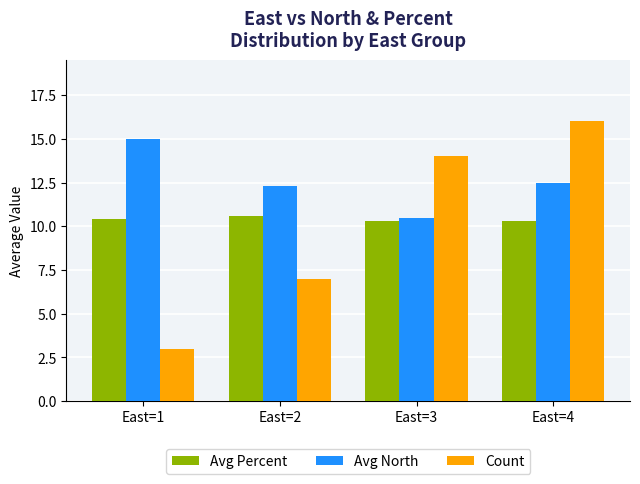

What is the sum of all Avg North values?

50.3